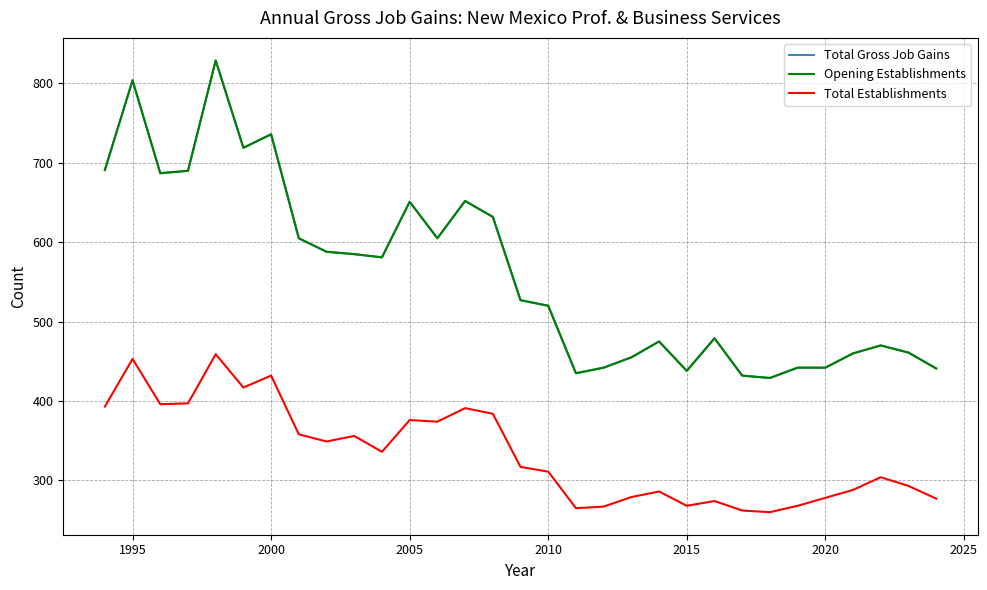

Does the chart display data point markers on the line(s)?

No